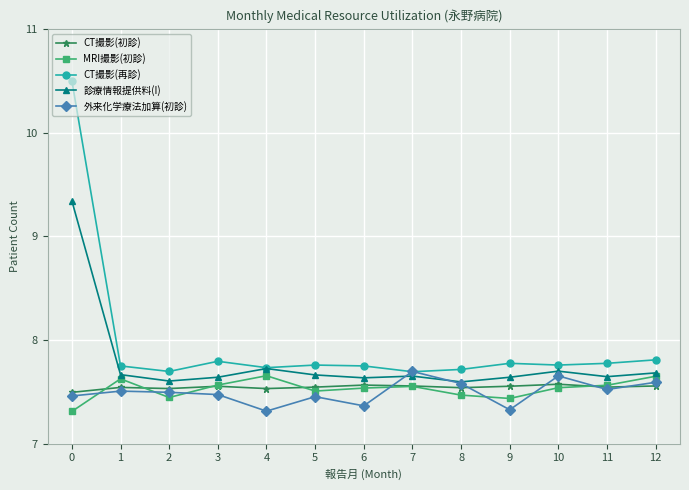

Is the value of 診療情報提供料(I) at 12 greater than the value of CT撮影(初診) at 5?

Yes